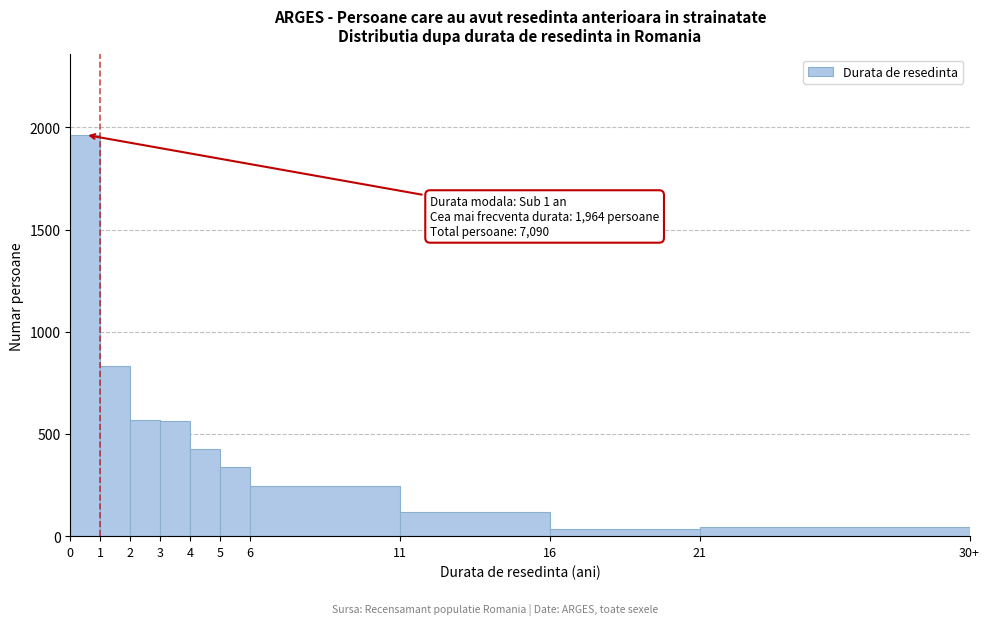

What is the change in value from 0 to 11?

-1844.4